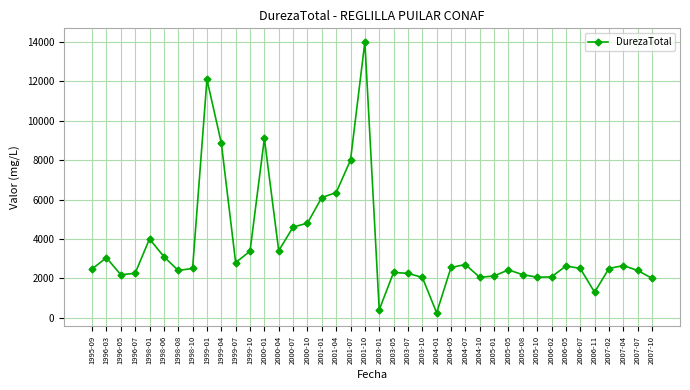

What is the sum of all values?

146951